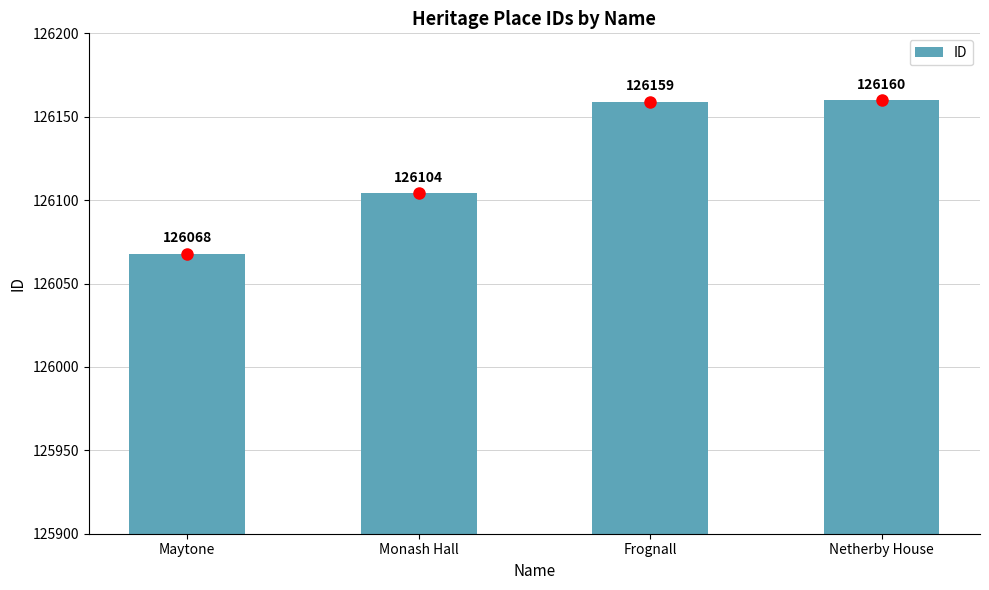

What is the difference between the maximum and minimum values?

92